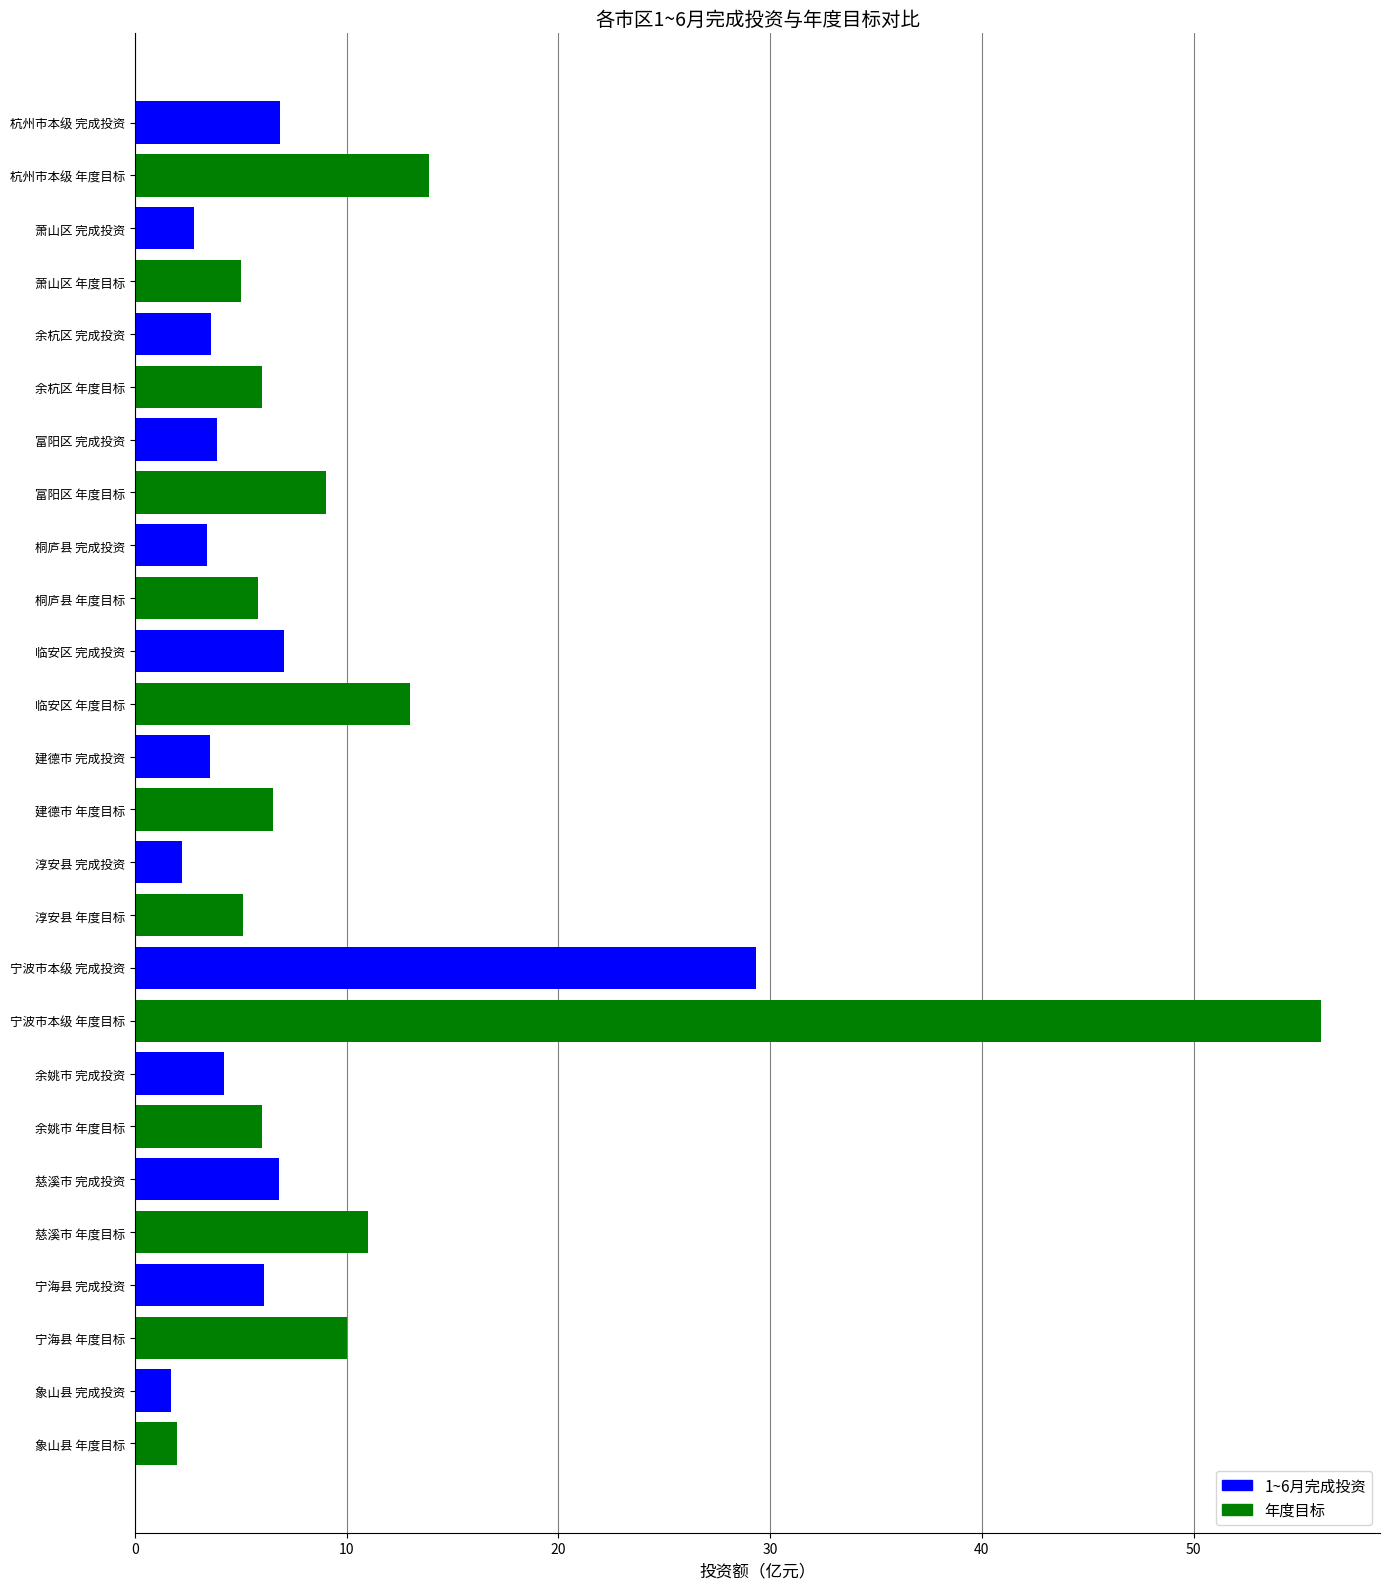

Which category has the highest value across all series?

宁波市本级 年度目标